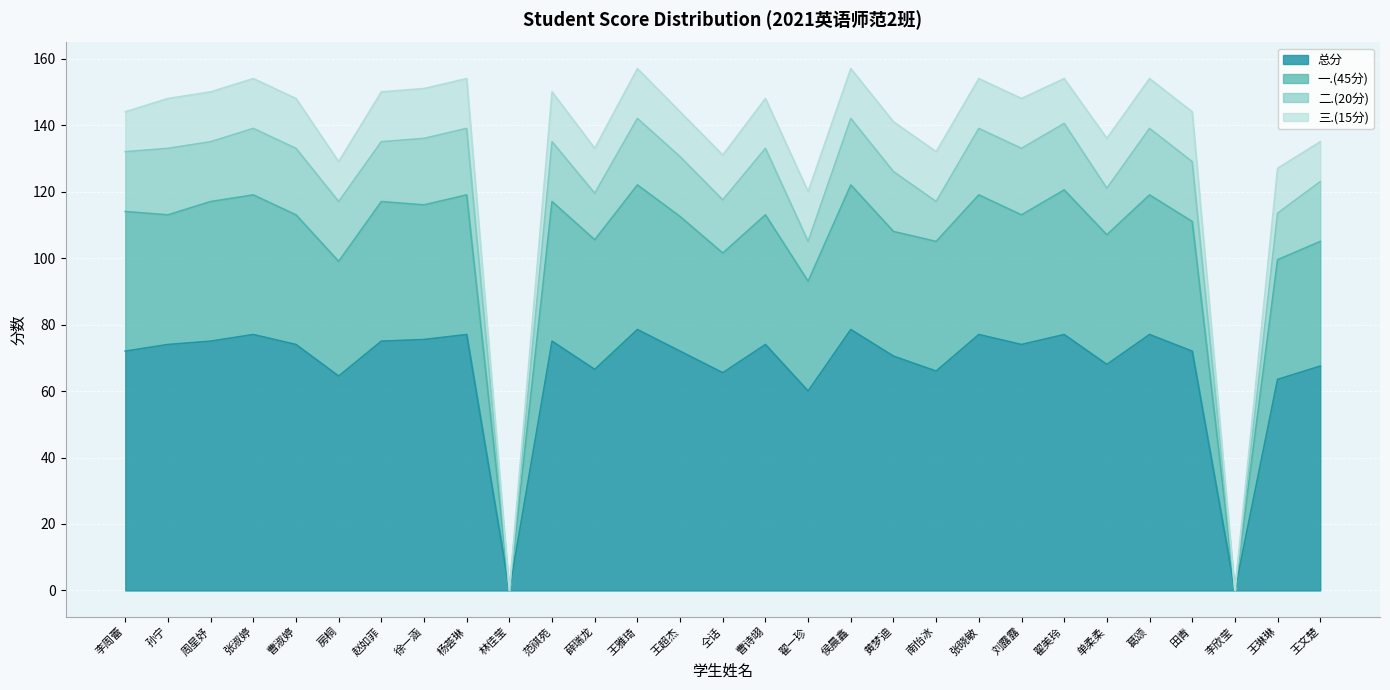

The 总分 series shows 75.0 at 范祺苑. True or false?

True